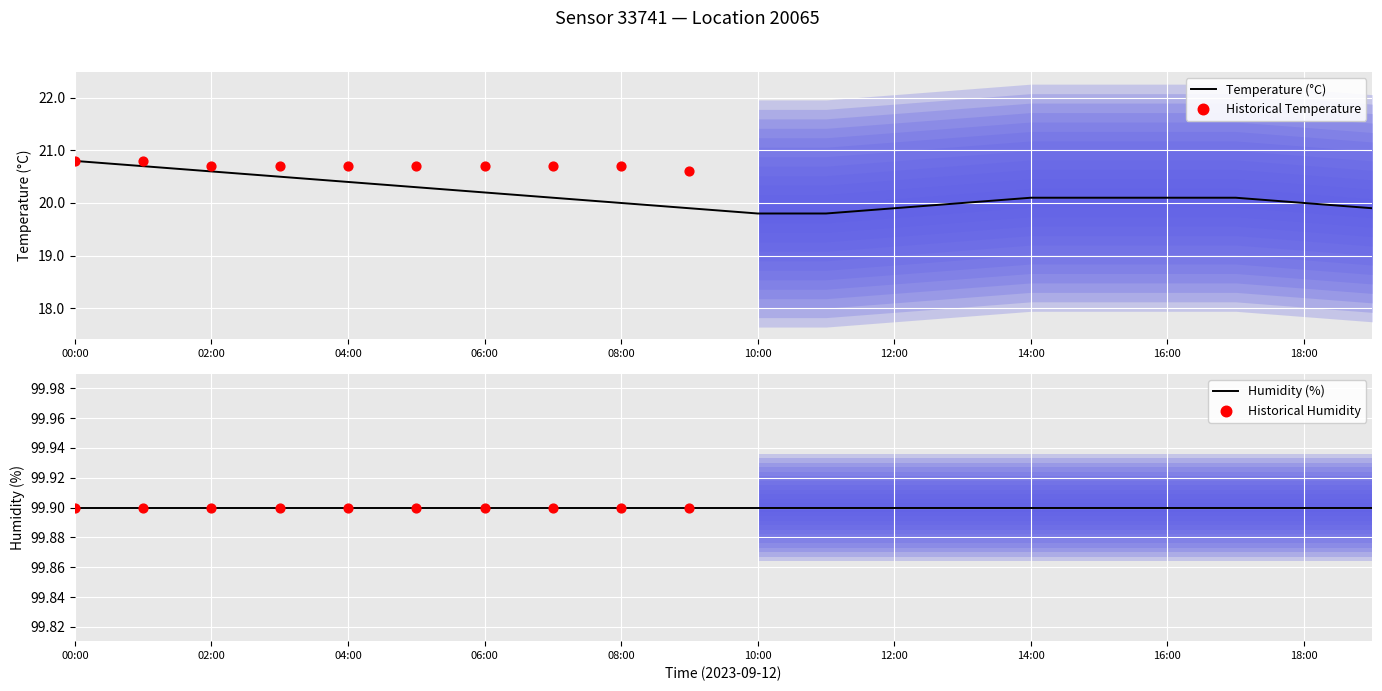

Approximately how many times larger is the value at 15:00 compared to 18:00?

1.0